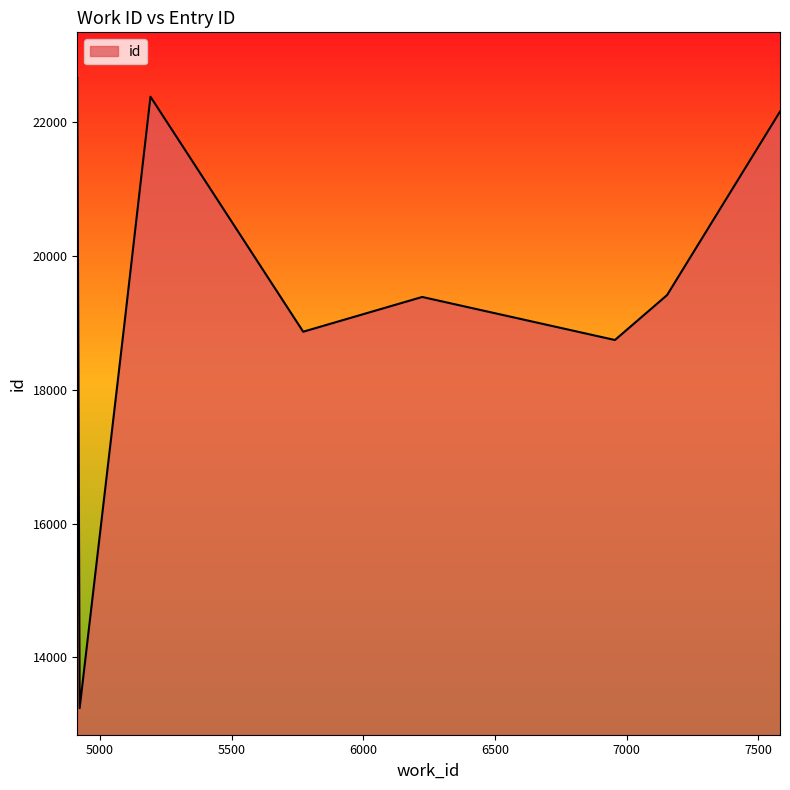

How many values are below 19386?

5